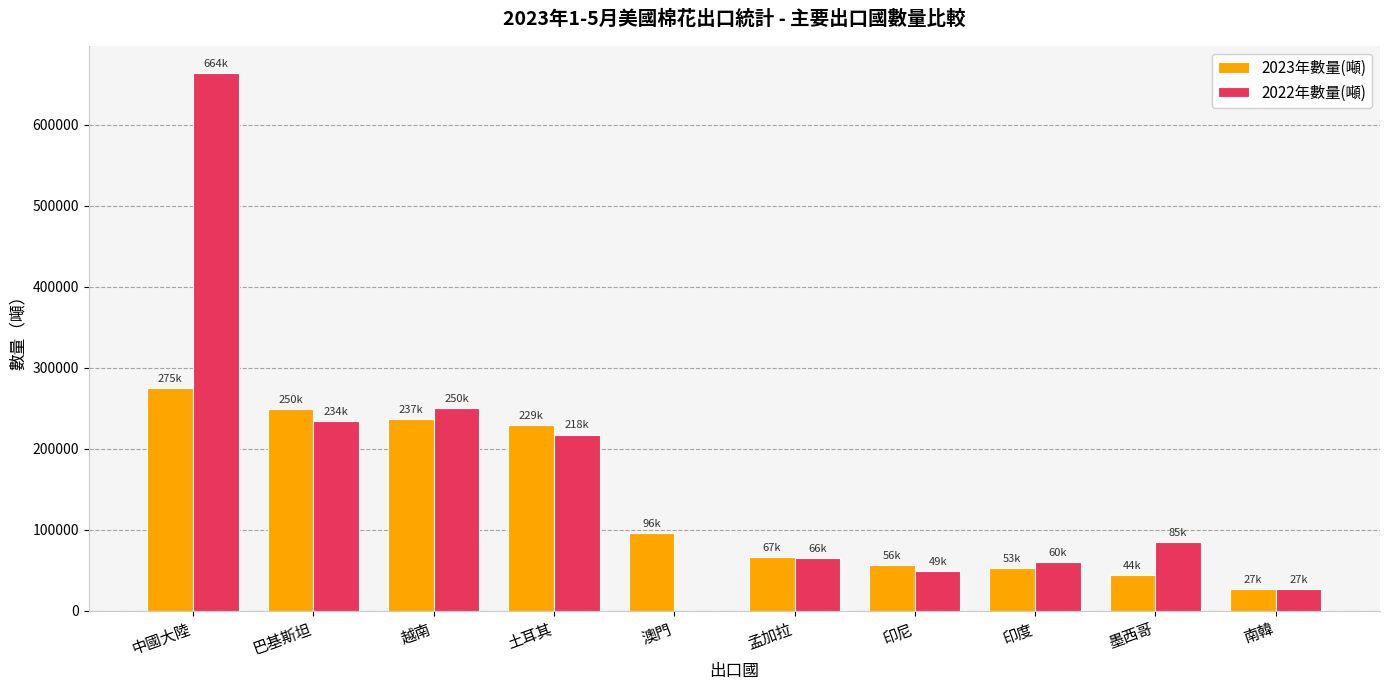

Reading right to left, list all the values displayed in this chart.

2023年數量(噸): 27077.6	44156.0	52890.6	56066.6	66982.4	96302.6	229325.9	236816.2	249656.8	275360.3
2022年數量(噸): 27386.6	84986.3	59796.4	49454.8	65553.7	0.0	217616.0	249855.2	233802.5	663737.2